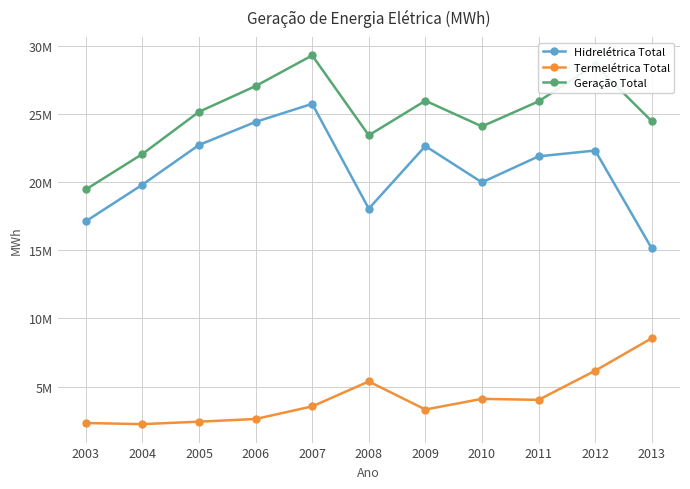

Between 2013 and 2012, which is larger?

2012